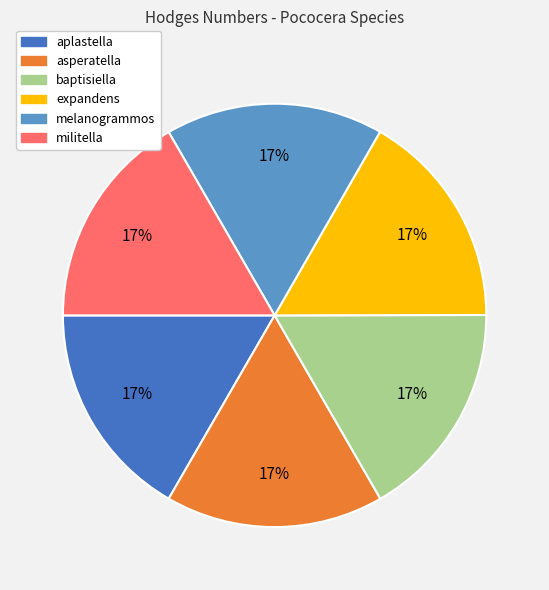

What is the ratio of the value at asperatella to the value at melanogrammos?

1.0